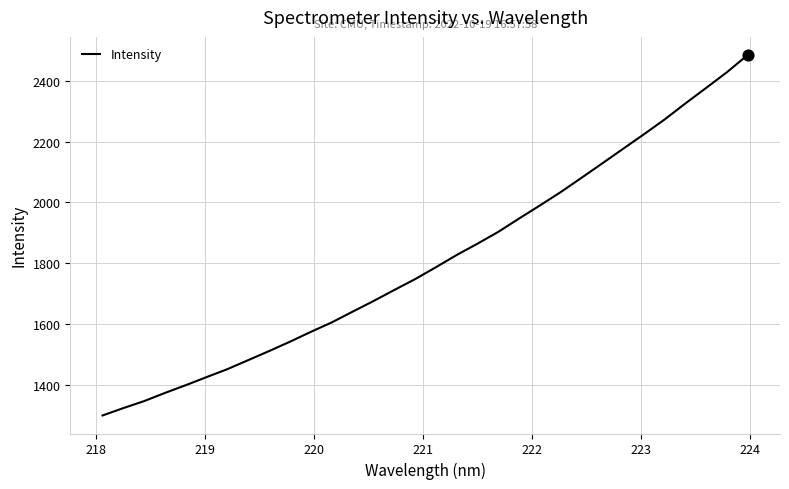

What is the maximum value shown in the chart?

2485.4